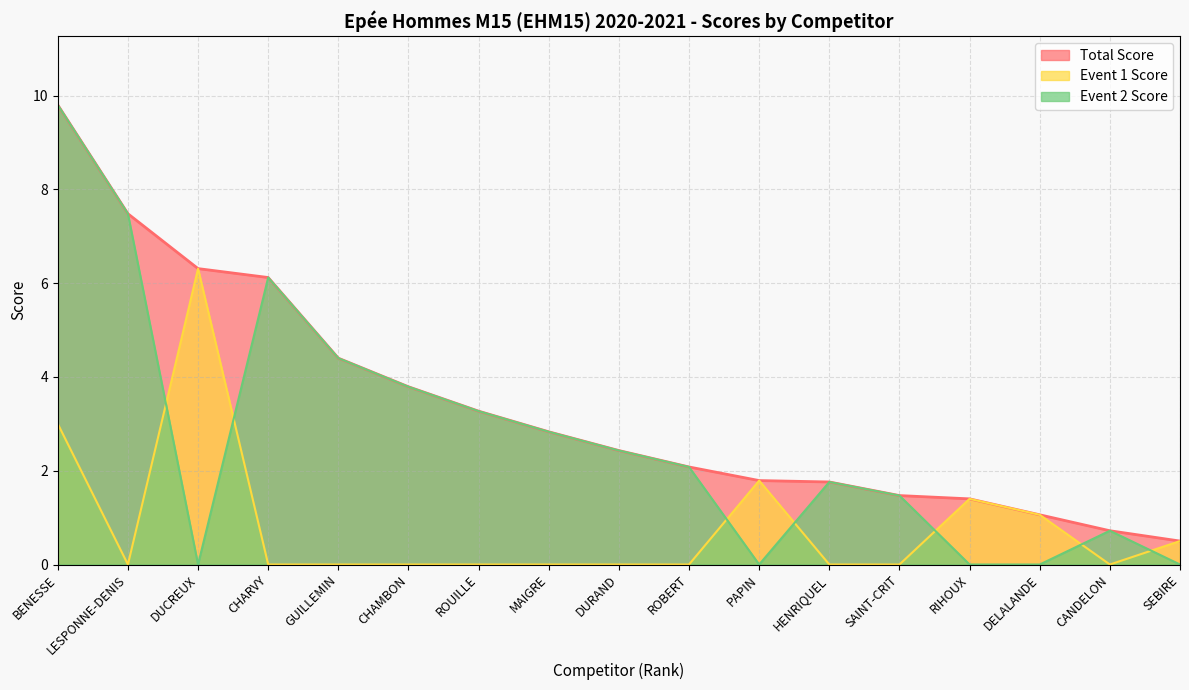

What is the spread (max minus min) of values at HENRIQUEL?

1.8